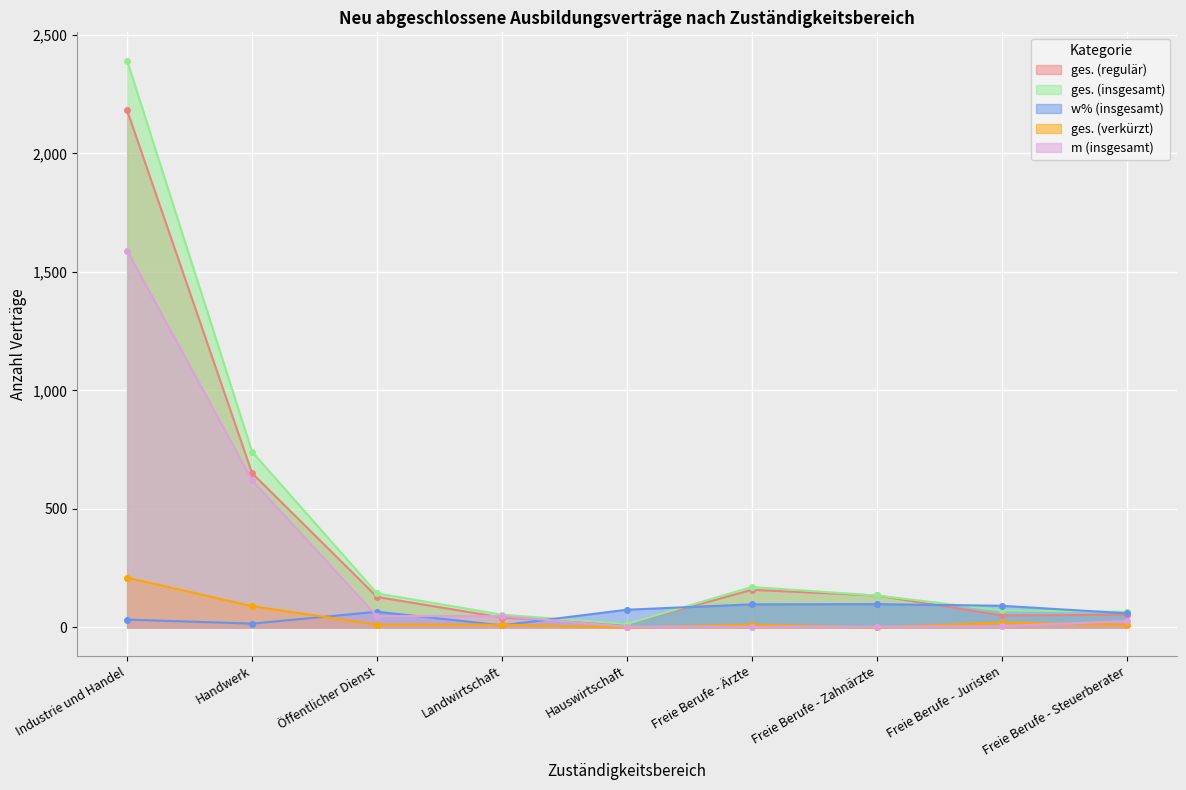

List the series in order of their peak value, highest first.

ges. (insgesamt), ges. (regulär), m (insgesamt), ges. (verkürzt), w% (insgesamt)